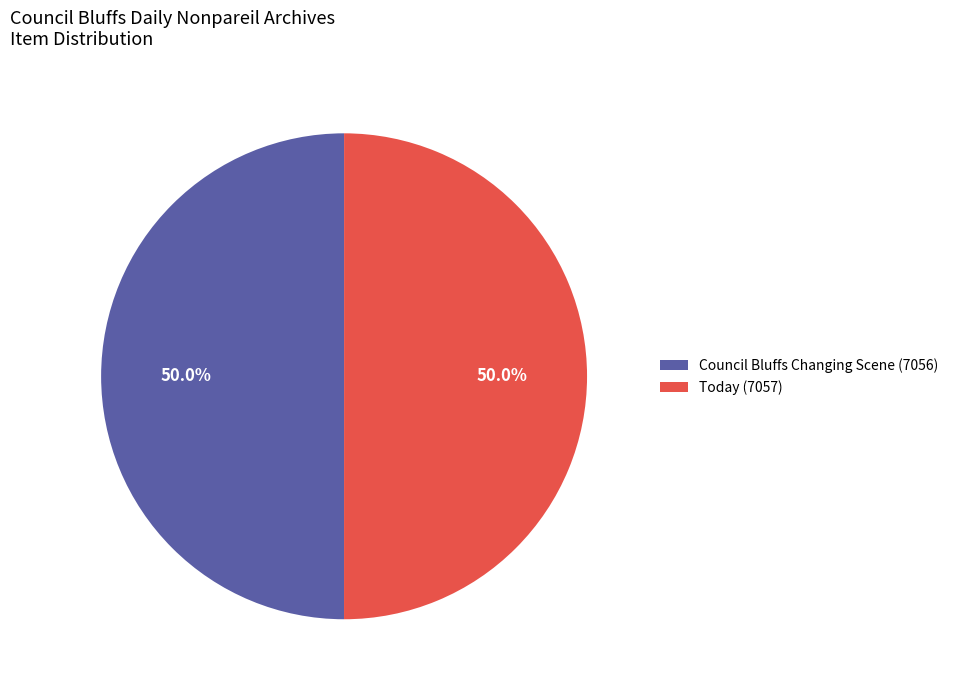

What is the ratio of the value at Council Bluffs Changing Scene (7056) to the value at Today (7057)?

1.0